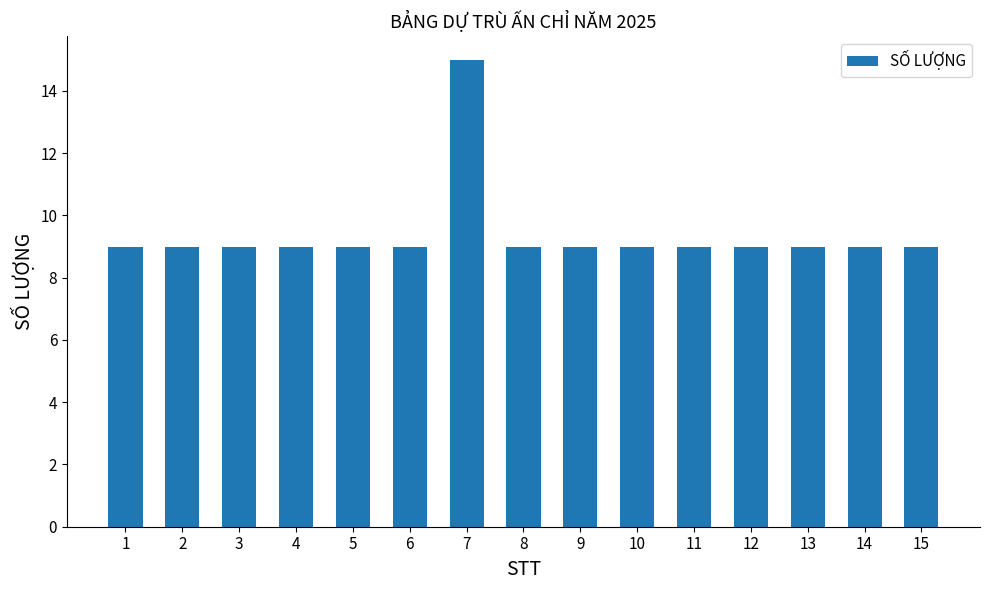

Reading right to left, transcribe all the data shown in this chart.

15=9	14=9	13=9	12=9	11=9	10=9	9=9	8=9	7=15	6=9	5=9	4=9	3=9	2=9	1=9